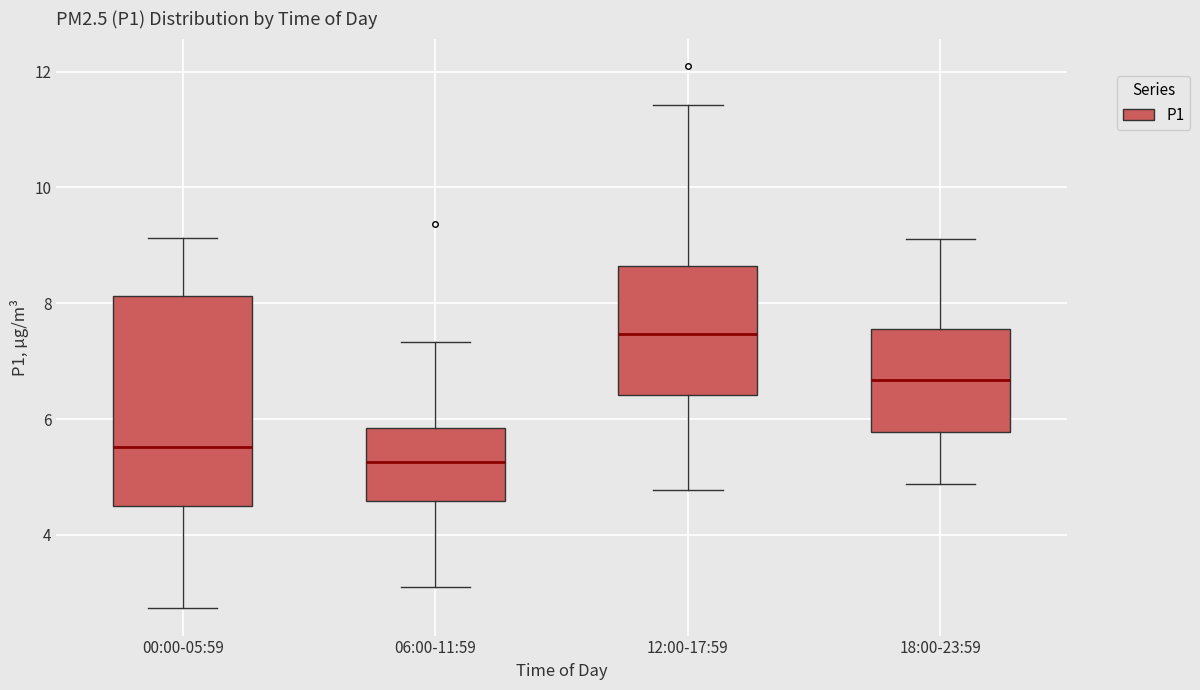

Where does the upper whisker of the box for 00:00-05:59 end on the y-axis? The values are not printed on the chart, so give them approximately, as read against the axis.

9.2